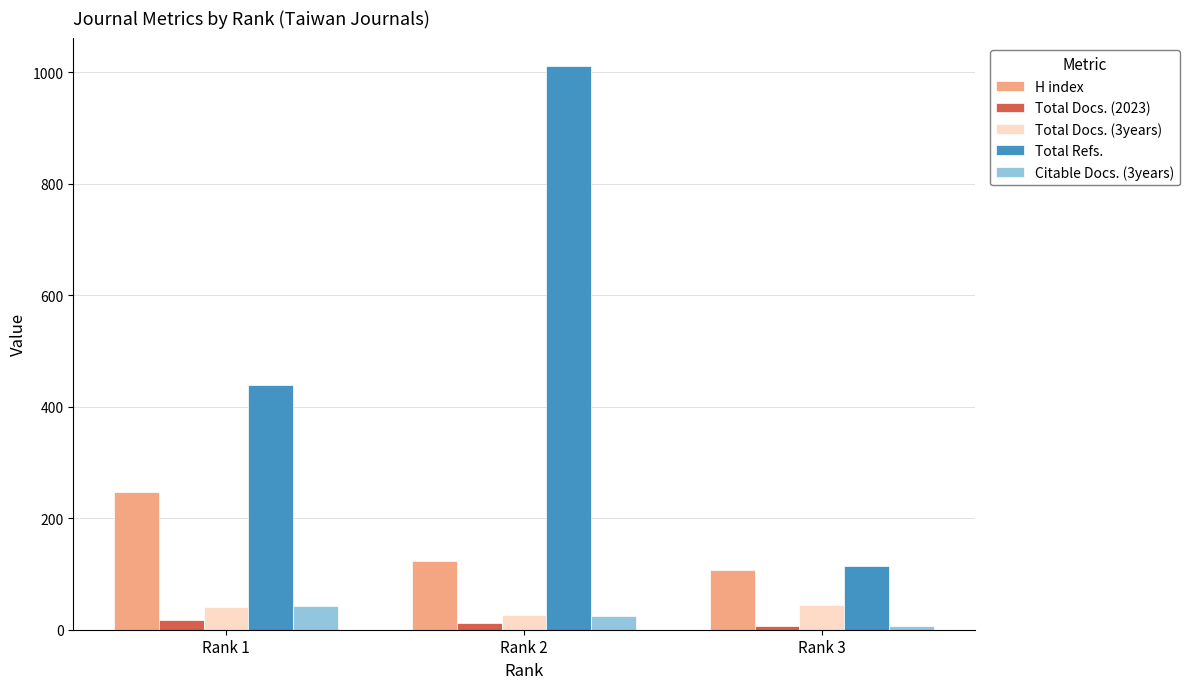

At which label is H index closest to 177?

Rank 2